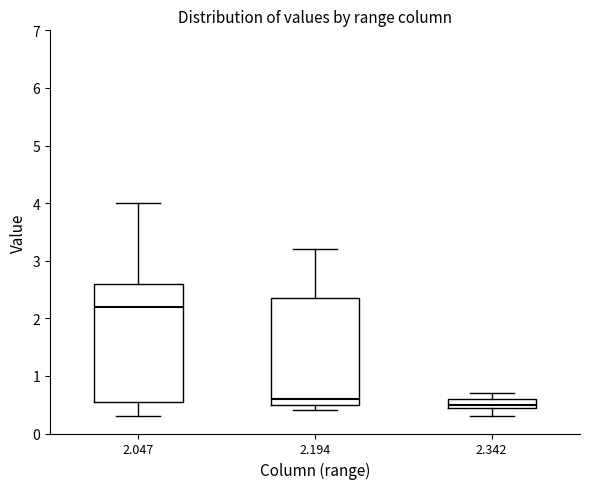

Which box is the tallest, from its lower edge to its upper edge?

2.047